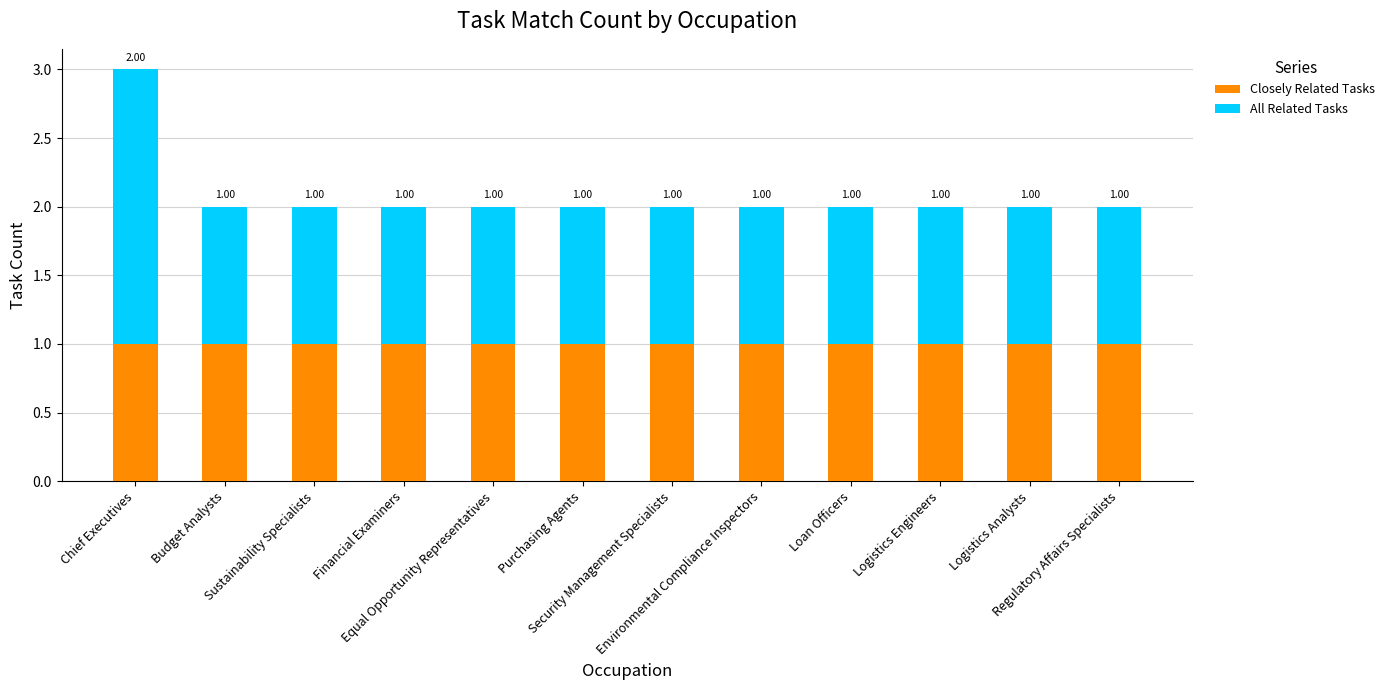

What is the sum of all Closely Related Tasks values?

12